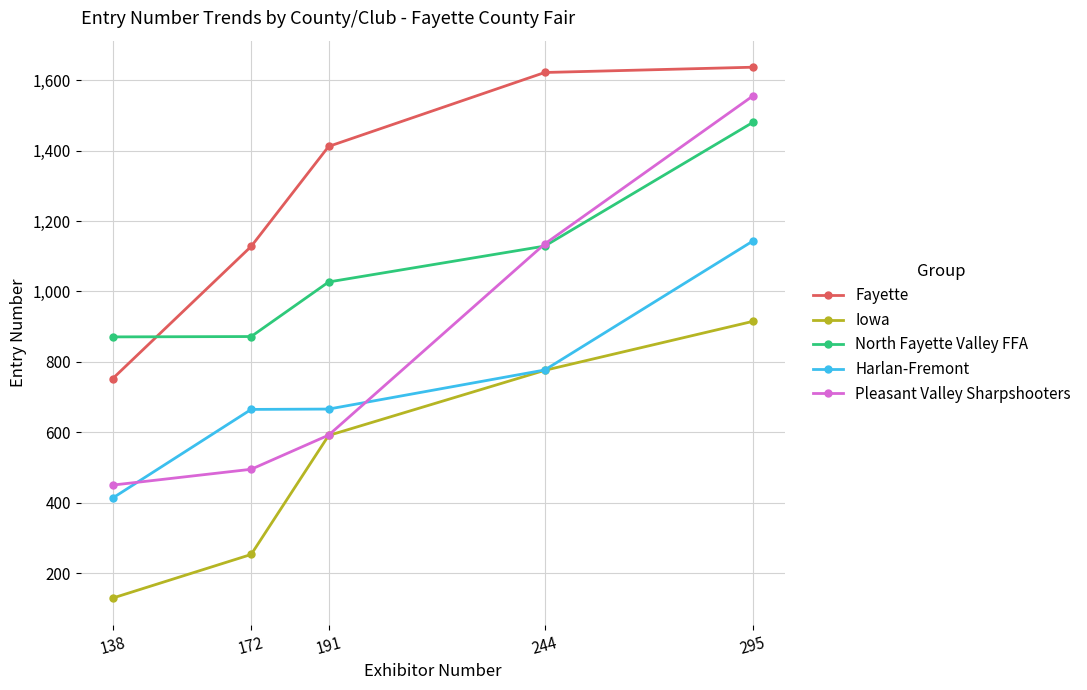

What is the highest value of the Harlan-Fremont series?

1143